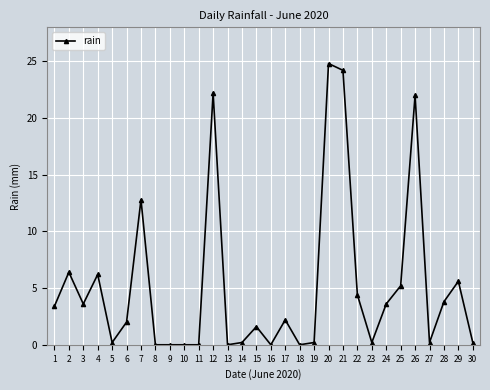

How many lines are shown in the chart?

1